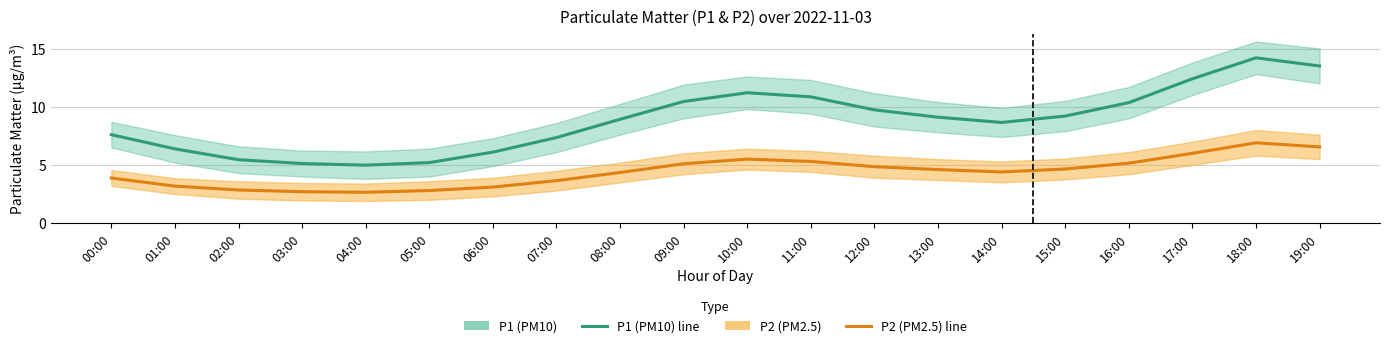

True or false: P1 (PM10) and P2 (PM2.5) intersect in this chart.

False